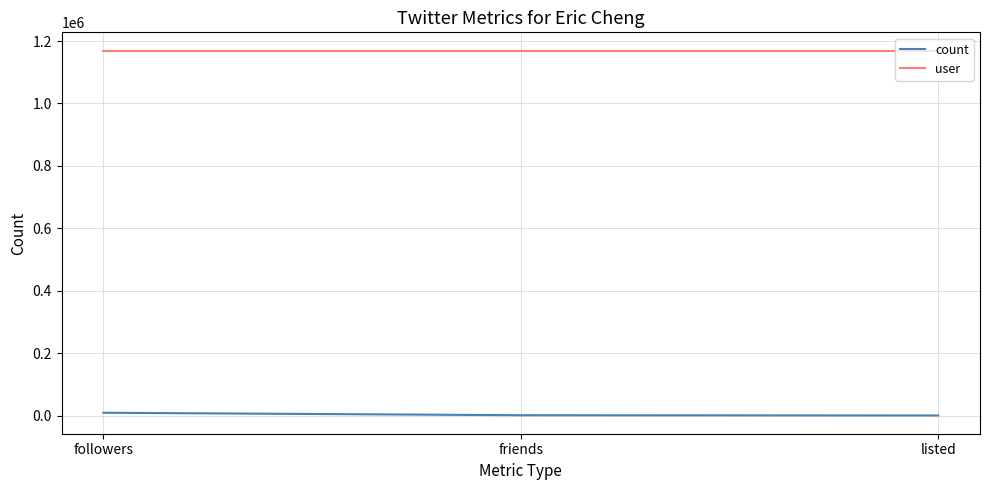

The user series shows 1169521 at listed. True or false?

True